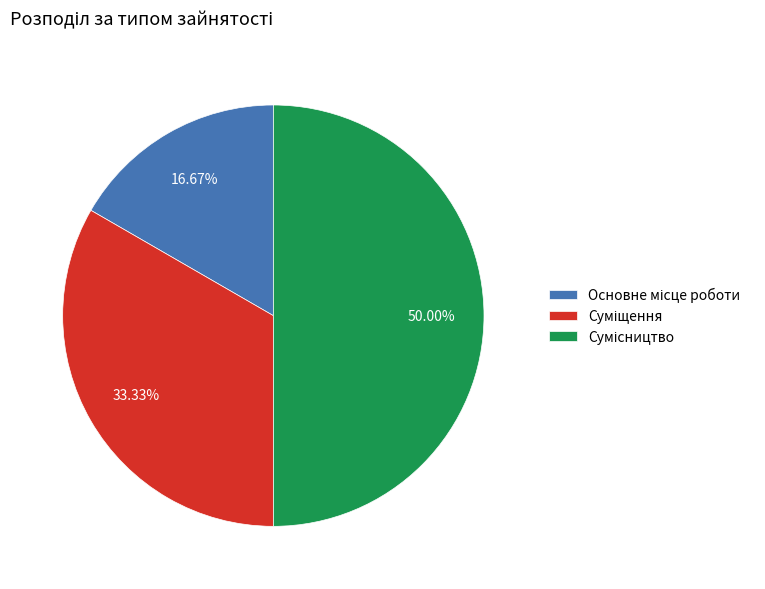

Is it true that Суміщення is 33% of the pie?

True